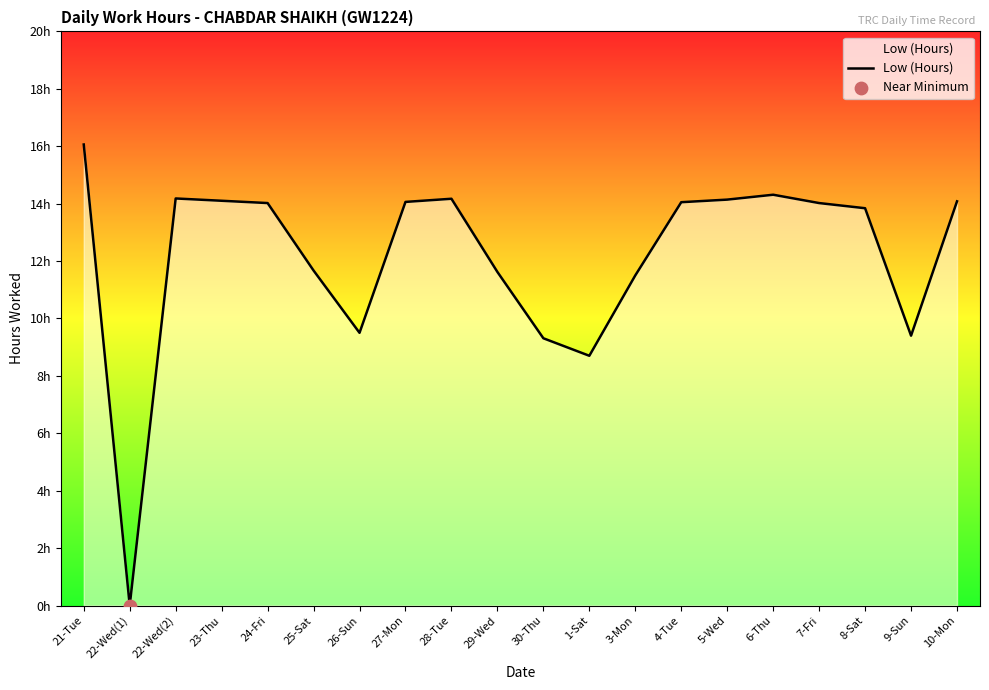

Between 6-Thu and 27-Mon, which is larger?

6-Thu